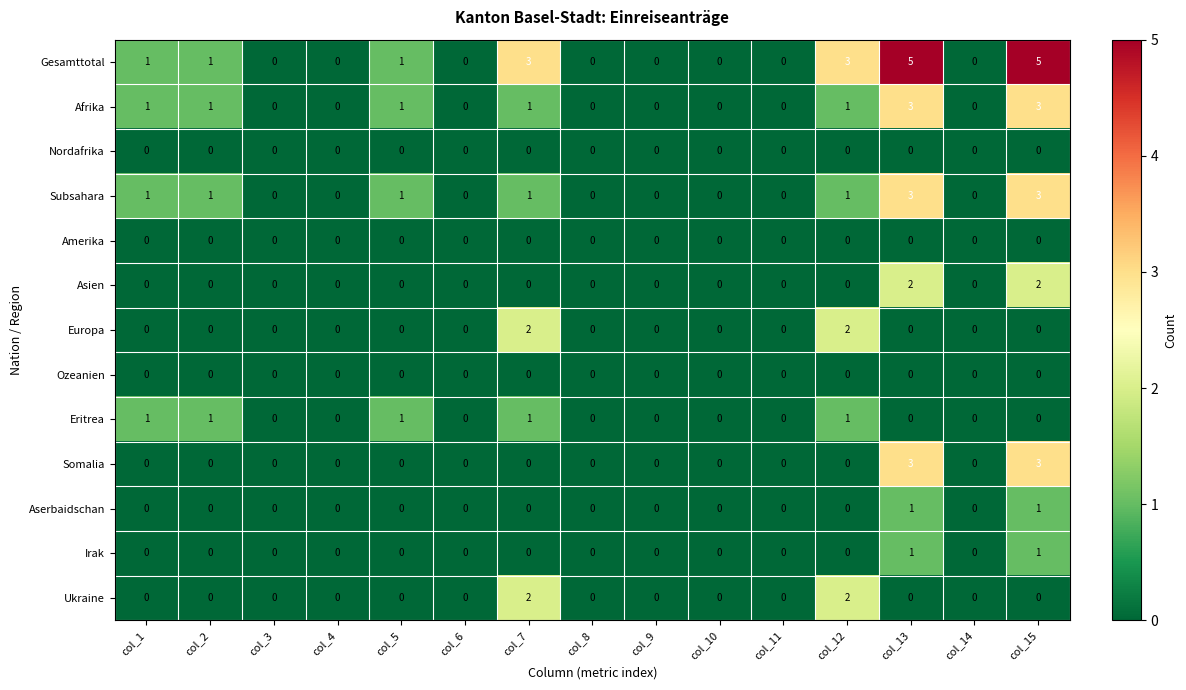

The value of Nordafrika at col_3 is 0. True or false?

True